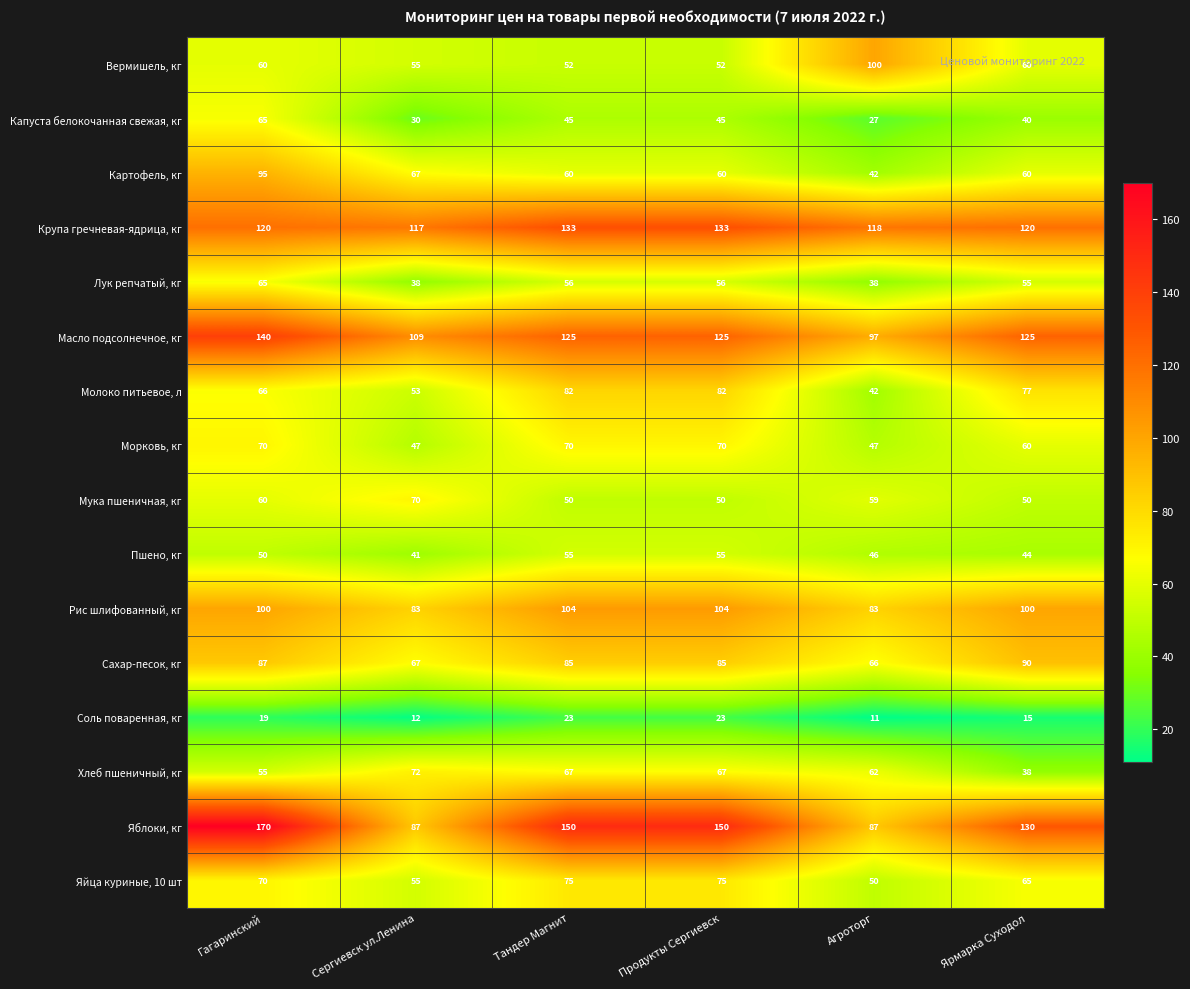

True or false: Молоко питьевое, л has a value of 90 at Гагаринский.

False